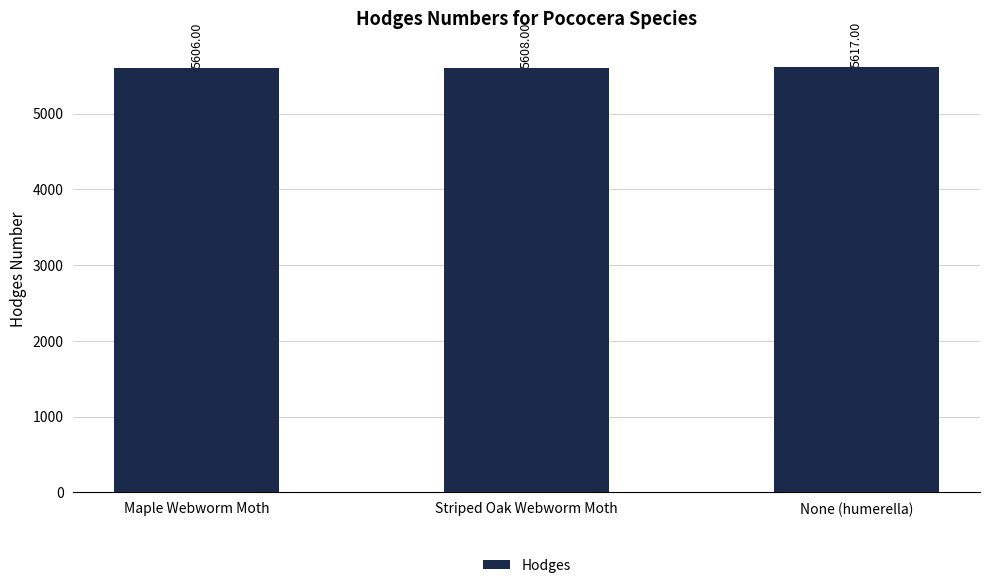

Reading left to right, what are all the values shown in this chart?

5606	5608	5617